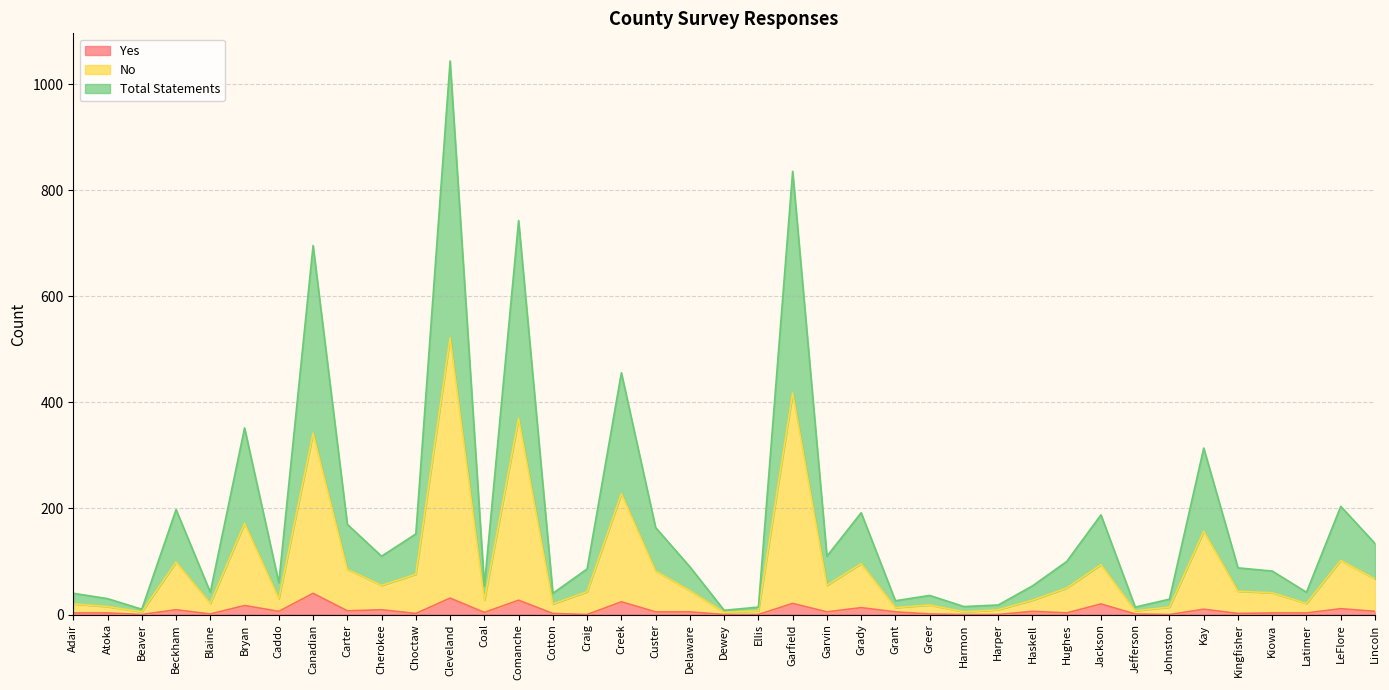

What is the label of the 3rd point from the left?

Beaver